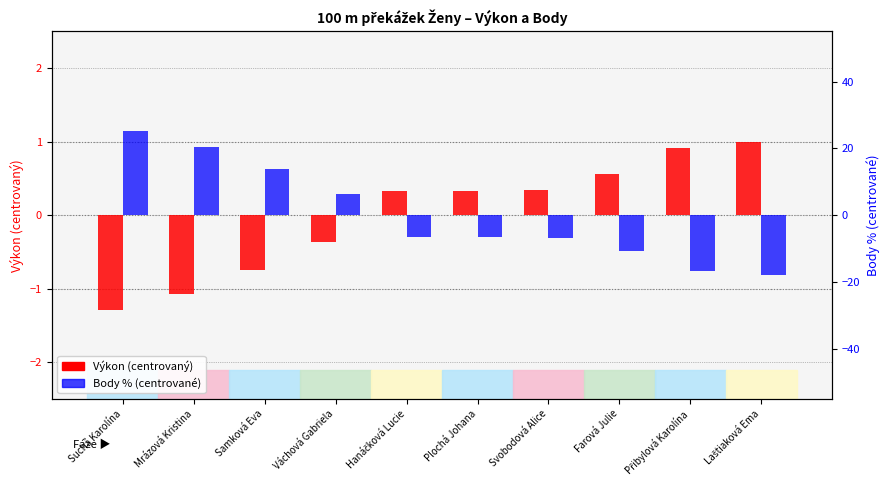

At which label does Body % (centered) first exceed -6?

Suchá Karolína